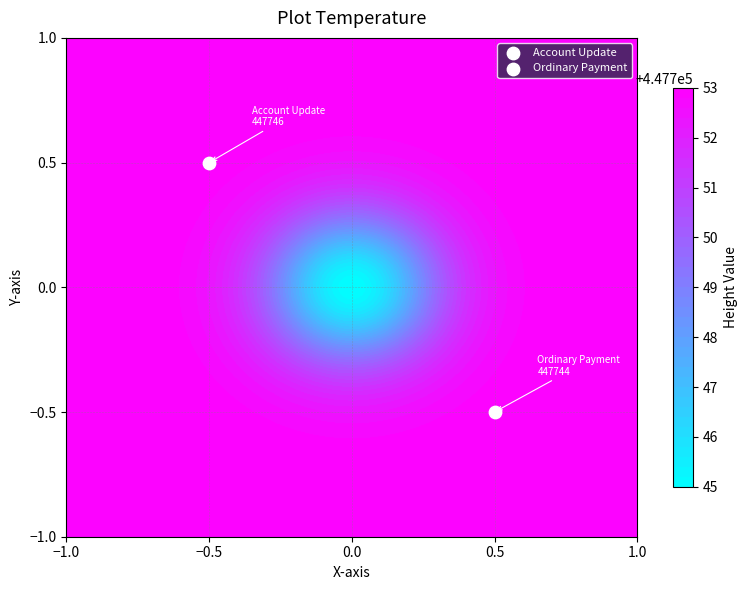

Which series has the largest range (max minus min)?

Account Update